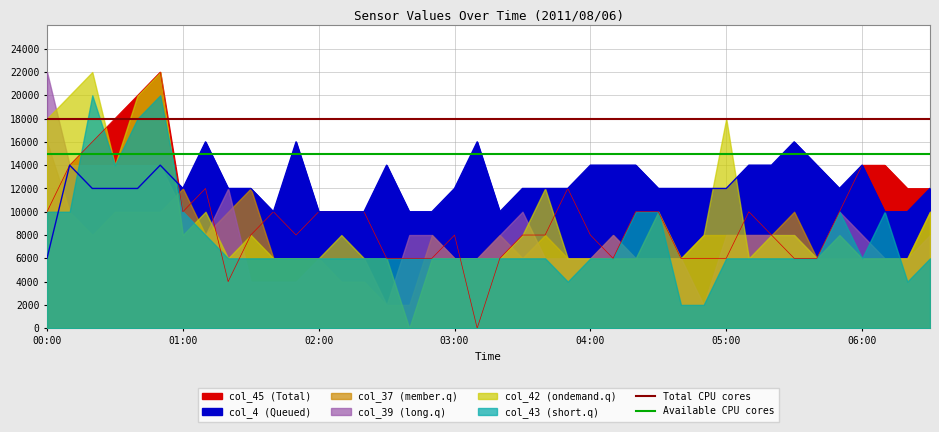

The Total CPU cores series shows 18000 at 00:00. True or false?

True